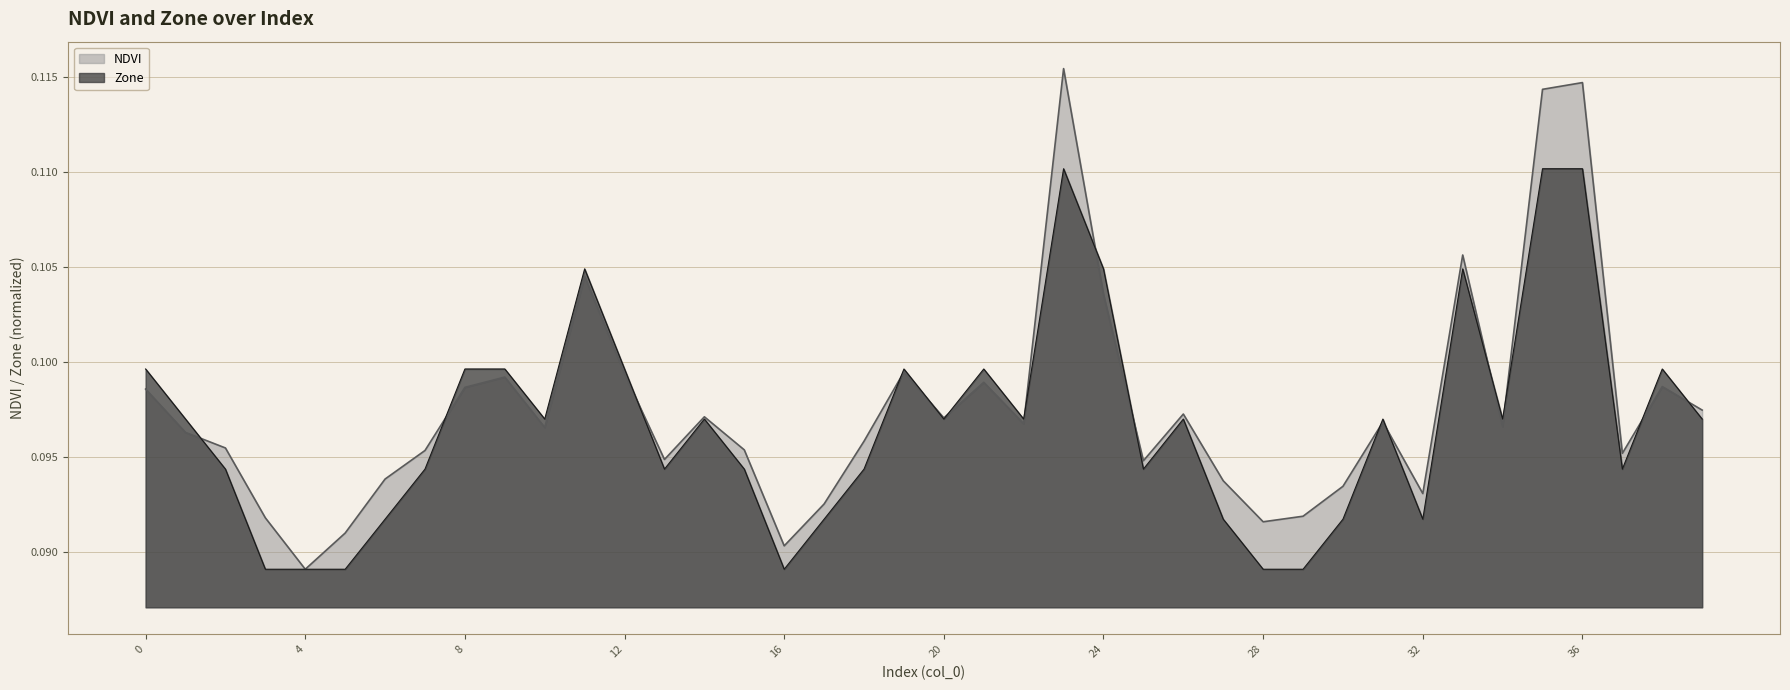

Rank the categories by NDVI value from highest to lowest.

23, 36, 35, 33, 11, 24, 19, 12, 9, 21, 38, 8, 0, 39, 26, 14, 20, 31, 22, 34, 10, 1, 18, 2, 15, 7, 37, 13, 25, 6, 27, 30, 32, 17, 29, 3, 28, 5, 16, 4